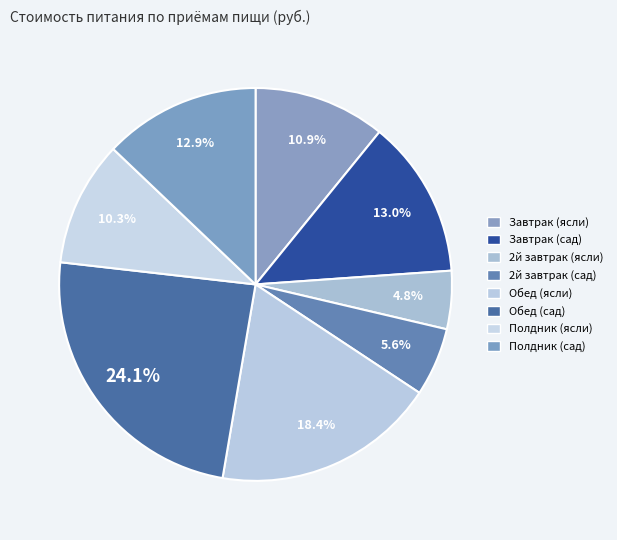

To the nearest percent, what is the difference between the Завтрак (сад) and Завтрак (ясли) slice percentages?

2%